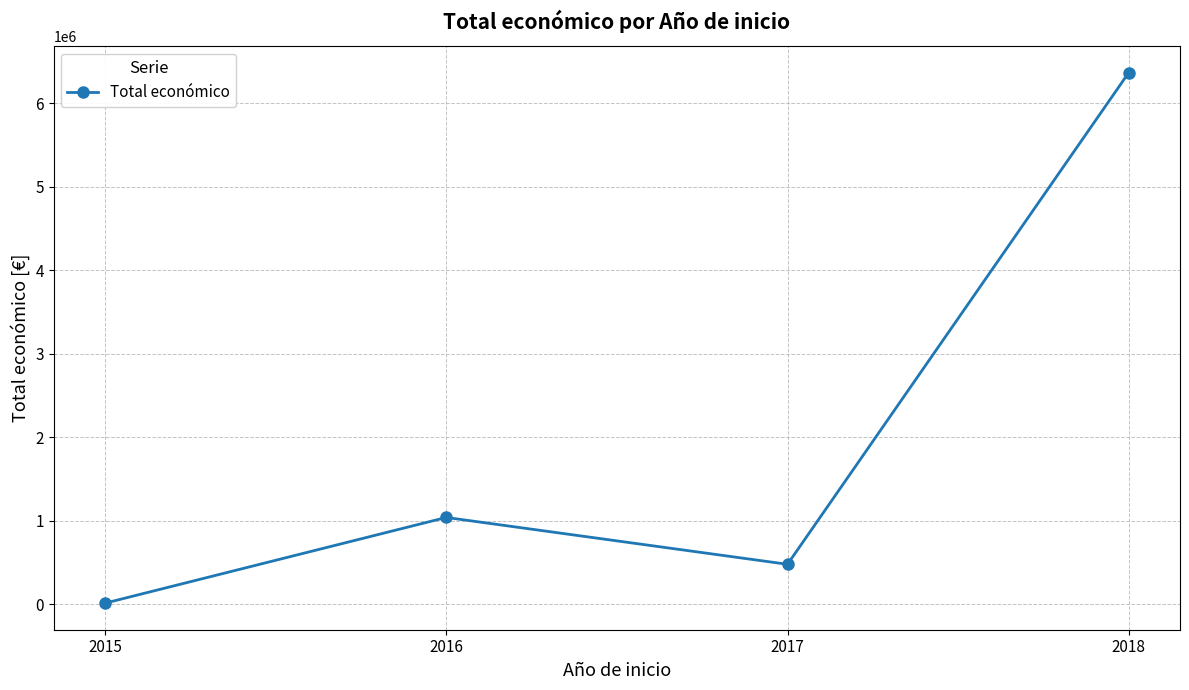

Where is the first local maximum?

2016